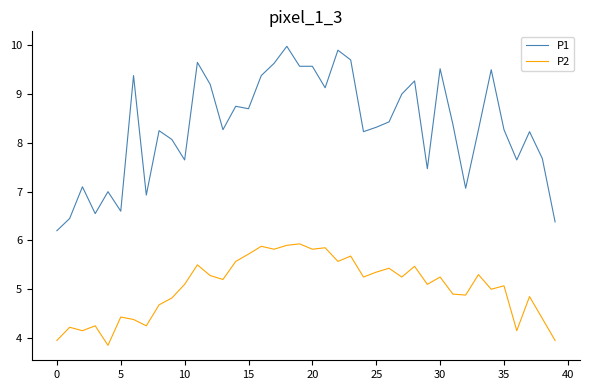

Which series has the largest range (max minus min)?

P1